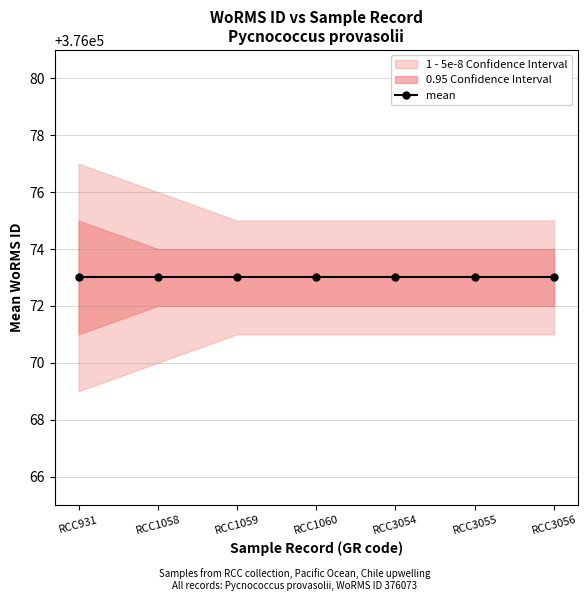

Is the value of upper_5e8 at RCC1060 greater than the value of upper_95 at RCC3056?

Yes